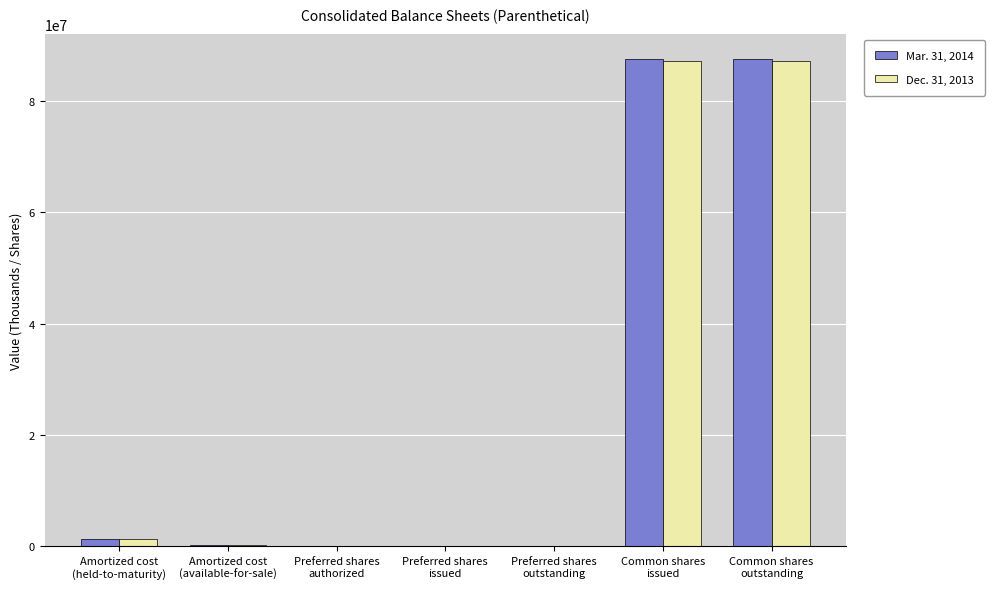

Between Common shares
outstanding and Amortized cost
(available-for-sale), which is larger?

Common shares
outstanding